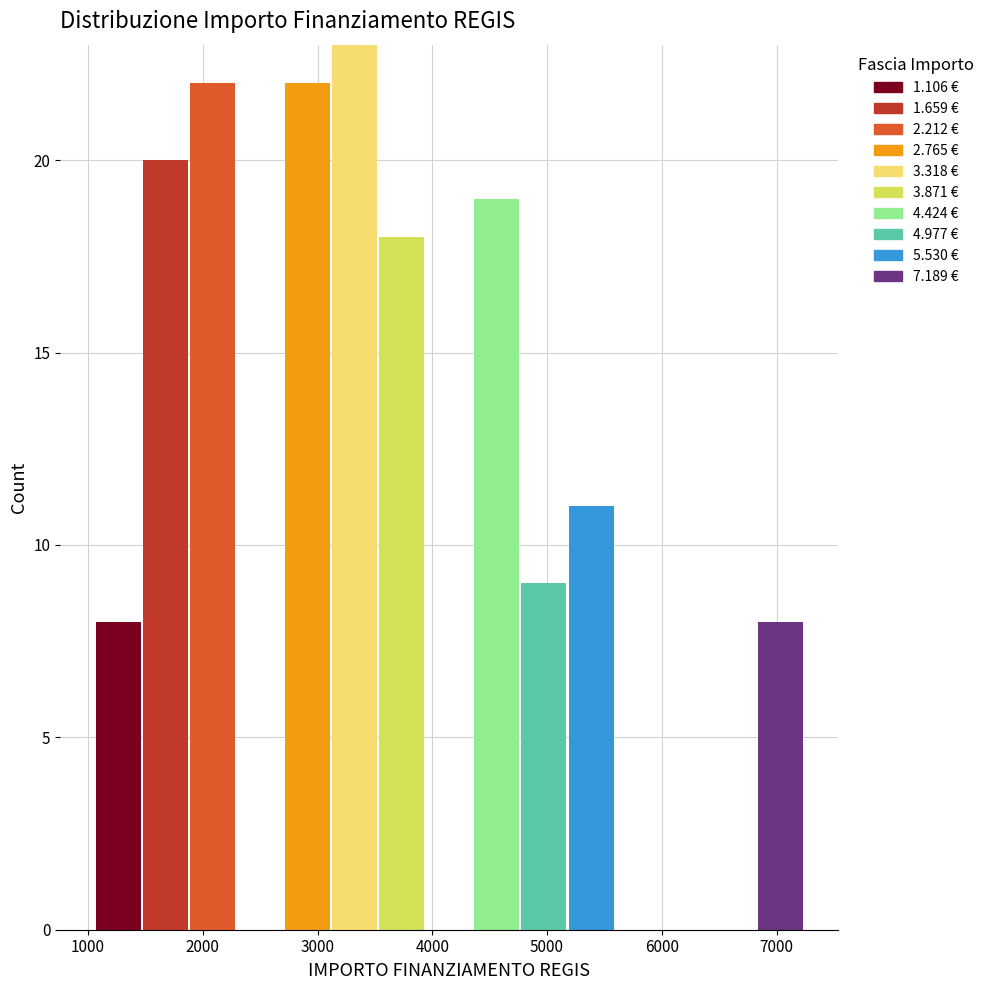

Reading left to right, list every stacked bar in this chart as the range it spans on the x-axis followed by its total height. Neither the bar edges nor the heights are printed on the chart, so give them approximately, as read against the axes.

1100 to 1500: 8
1500 to 1900: 20
1900 to 2300: 22
2300 to 2700: 0
2700 to 3100: 22
3100 to 3500: 23
3500 to 3900: 18
3900 to 4400: 0
4400 to 4800: 19
4800 to 5200: 9
5200 to 5600: 11
5600 to 6000: 0
6000 to 6400: 0
6400 to 6800: 0
6800 to 7200: 8